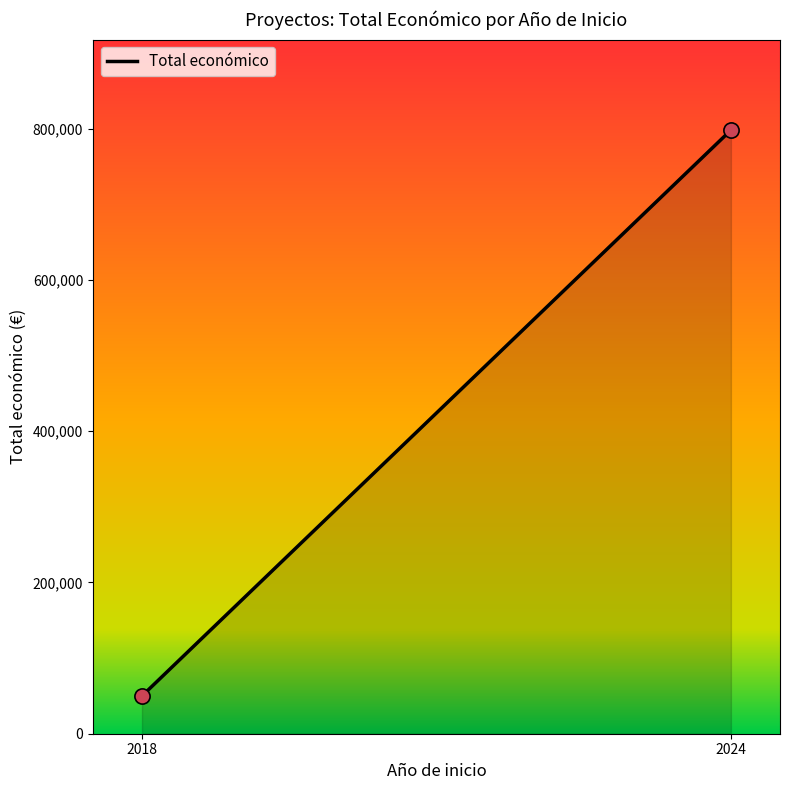

What is the minimum value shown in the chart?

50000.0